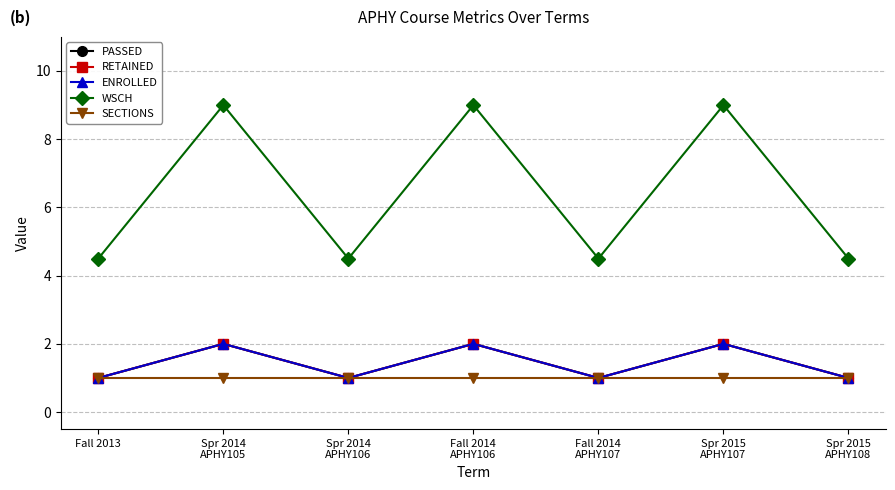

Does the chart have visible grid lines?

Yes